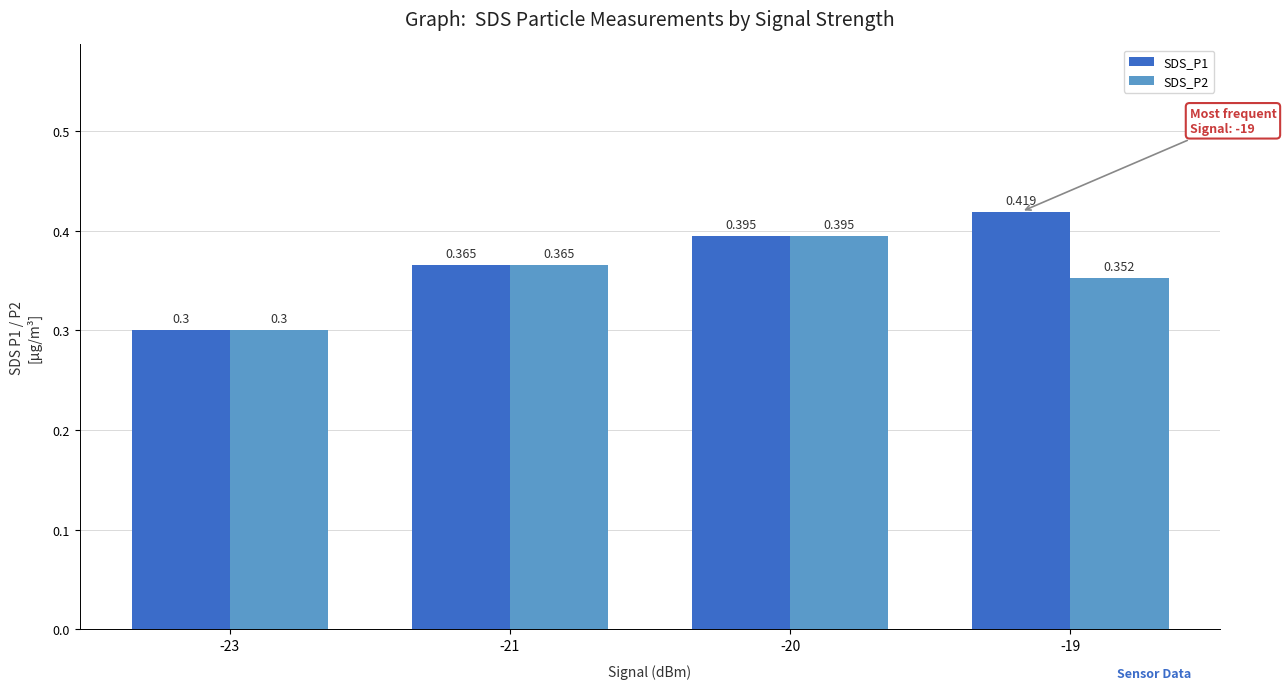

The value of SDS_P1 at -19 is 0.2. True or false?

False